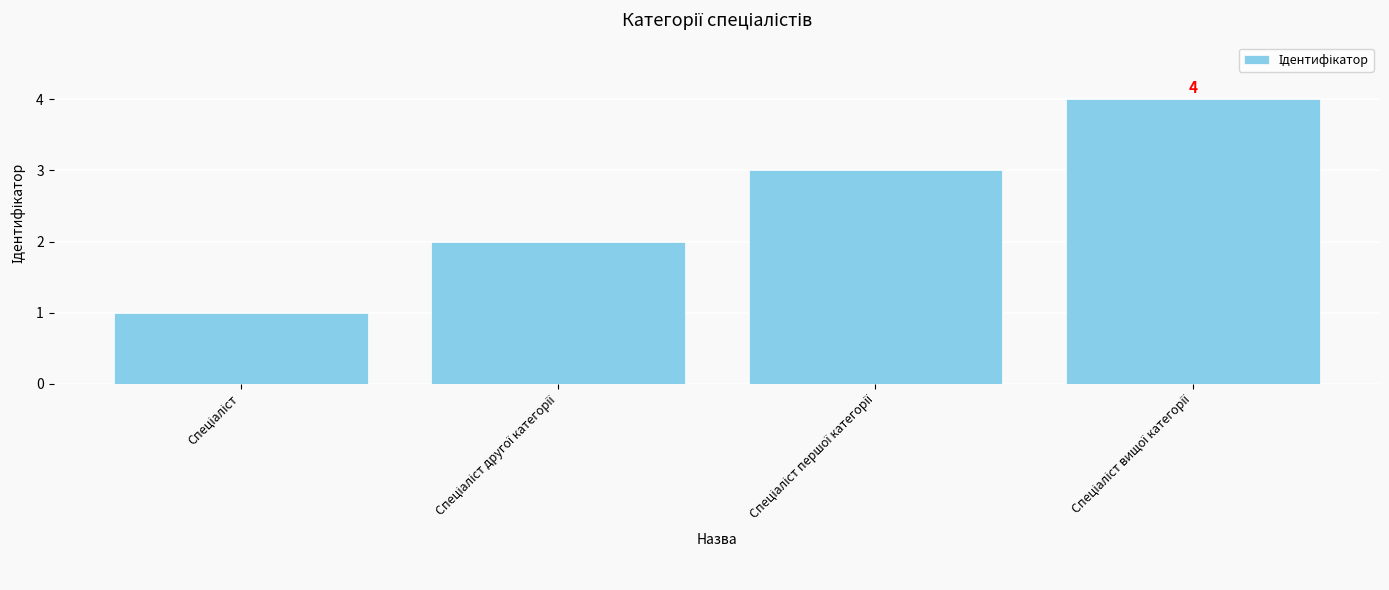

What is the difference between the maximum and minimum values?

3